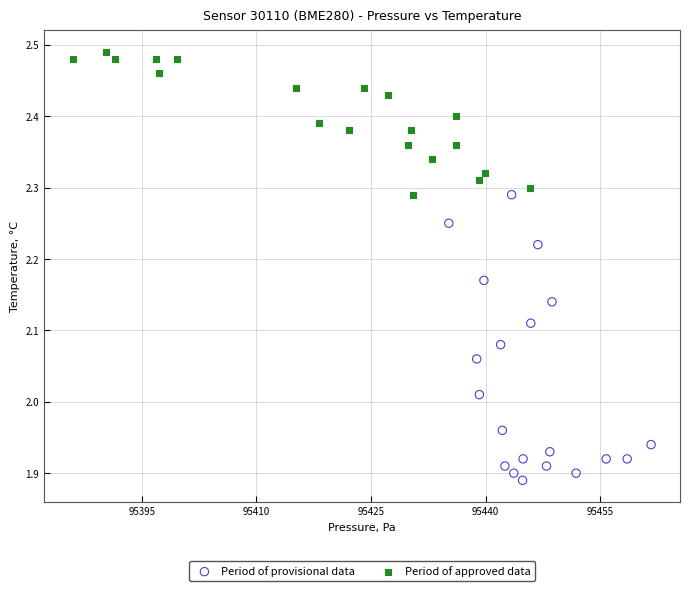

Which series contains the lowest Y value?

Period of provisional data